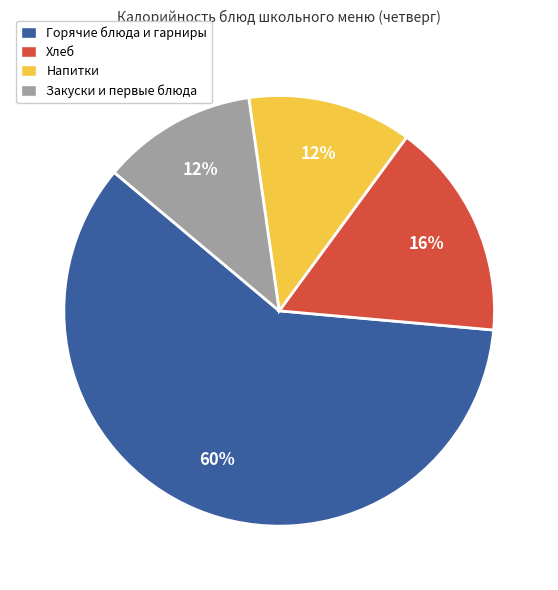

Is the sum of Напитки and Хлеб greater than half?

No